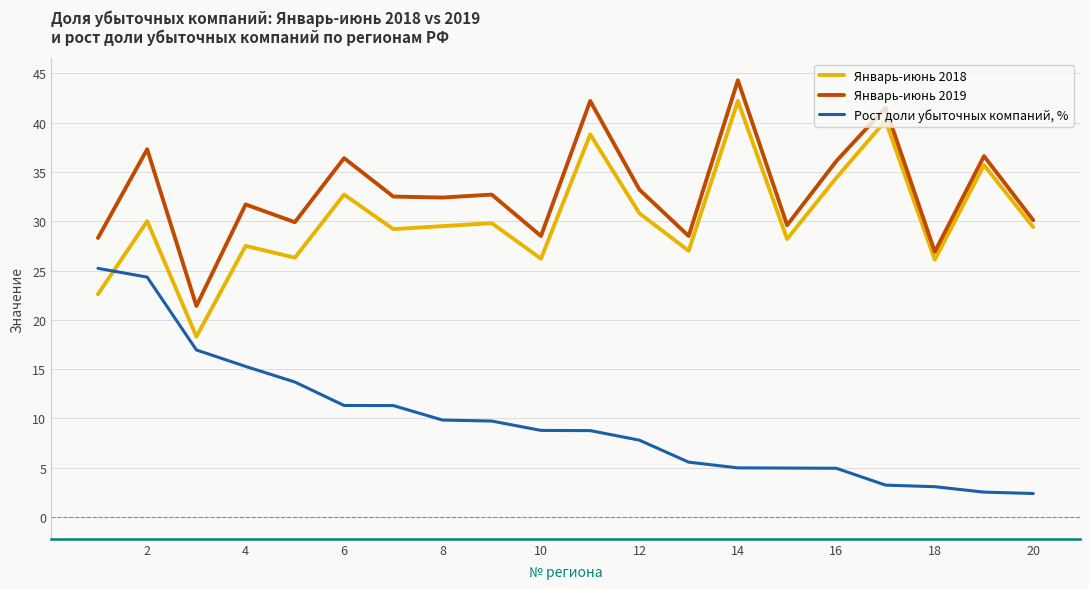

True or false: Январь-июнь 2018 and Рост доли убыточных компаний, % intersect in this chart.

True